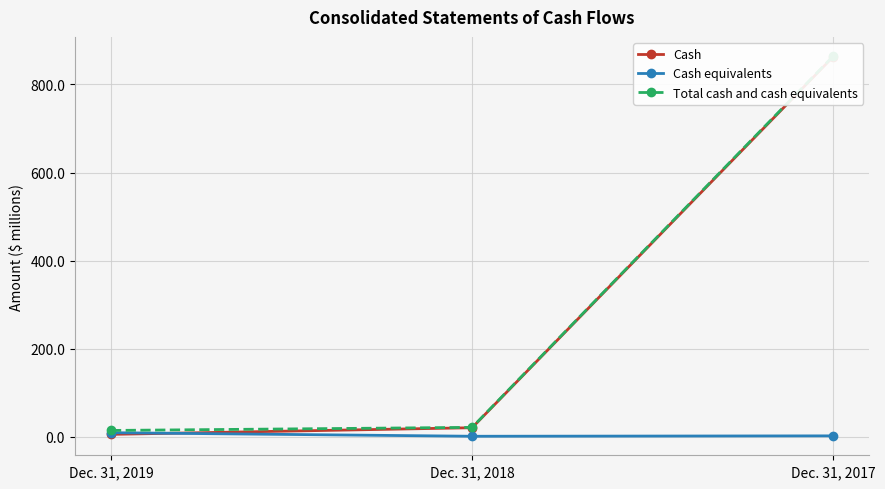

Reading left to right, list all the values displayed in this chart.

Cash: 5.1	20.2	863.2
Cash equivalents: 8.9	0.8	1.7
Total cash and cash equivalents: 14.0	21.0	864.9